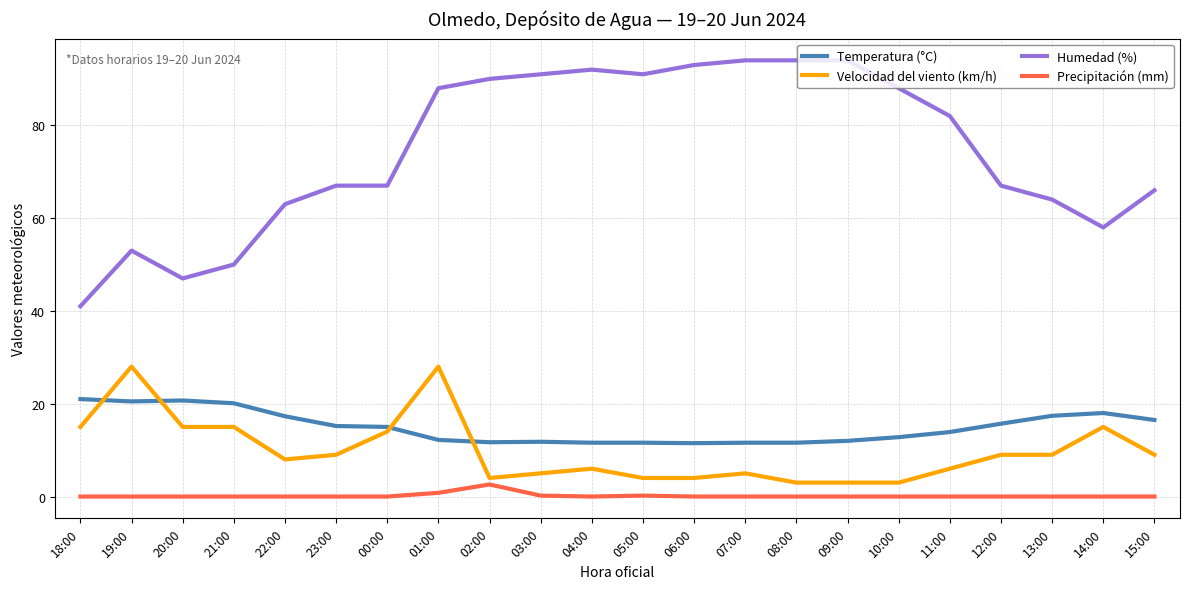

True or false: Humedad (%) and Precipitación (mm) cross at least once.

False